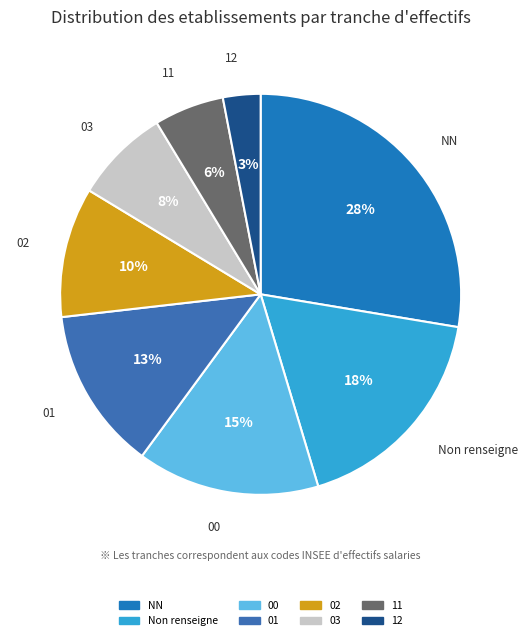

To the nearest percent, what is the average slice percentage?

12%